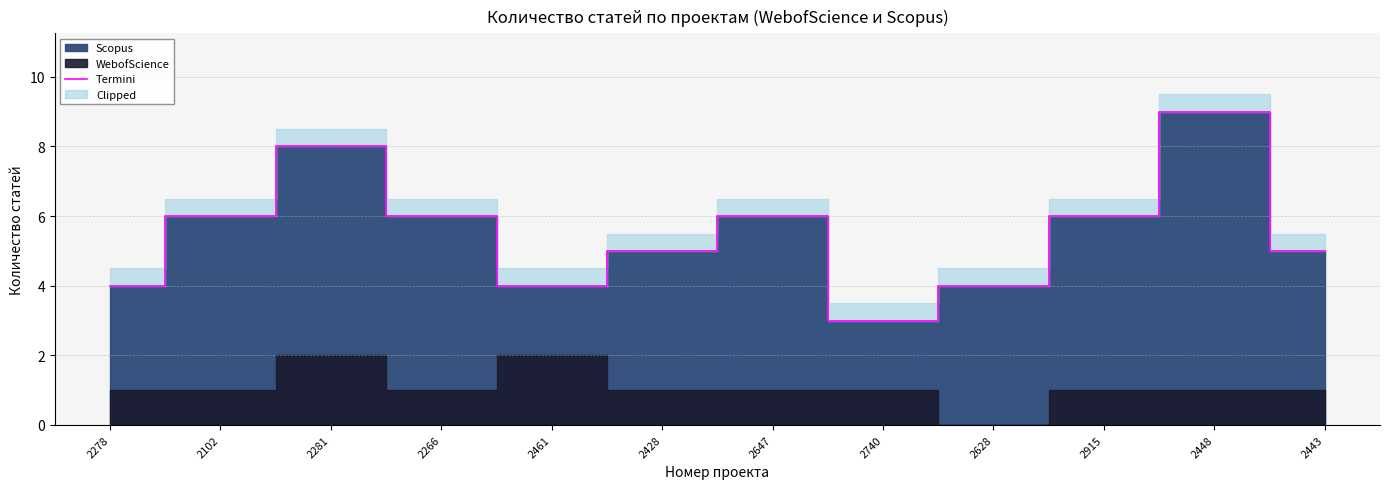

Reading right to left, extract all data points from this chart.

2443=5	2448=9	2915=6	2628=4	2740=3	2647=6	2428=5	2461=4	2266=6	2281=8	2102=6	2278=4